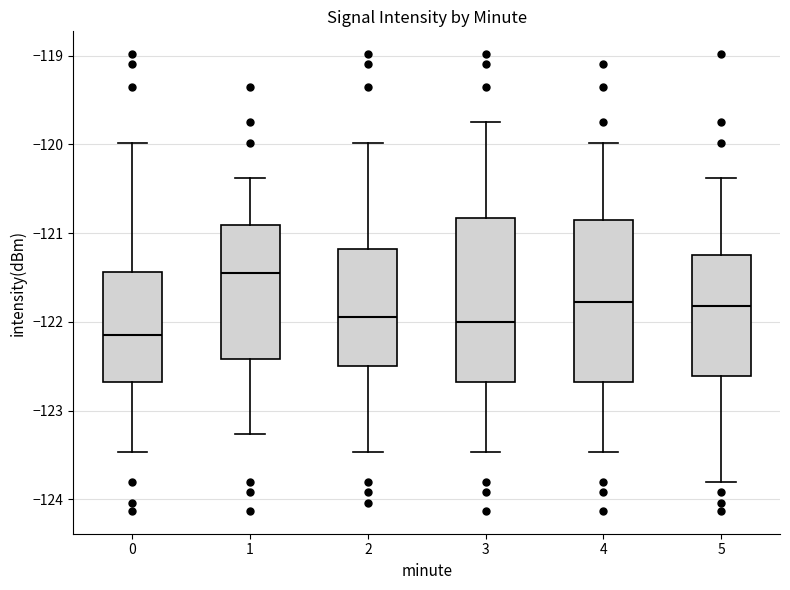

Which box's median line is the highest?

1